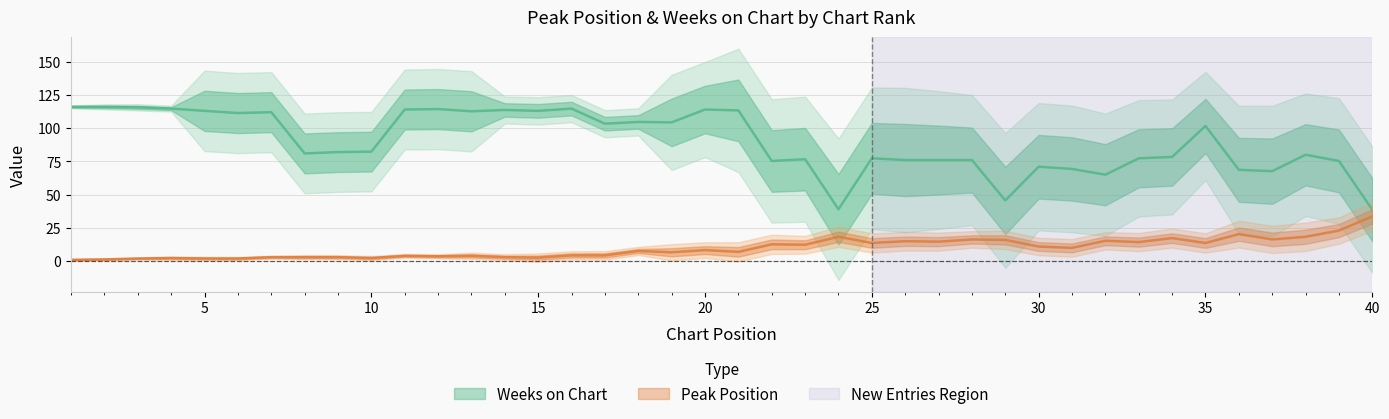

True or false: Weeks on Chart and Peak Position intersect in this chart.

True